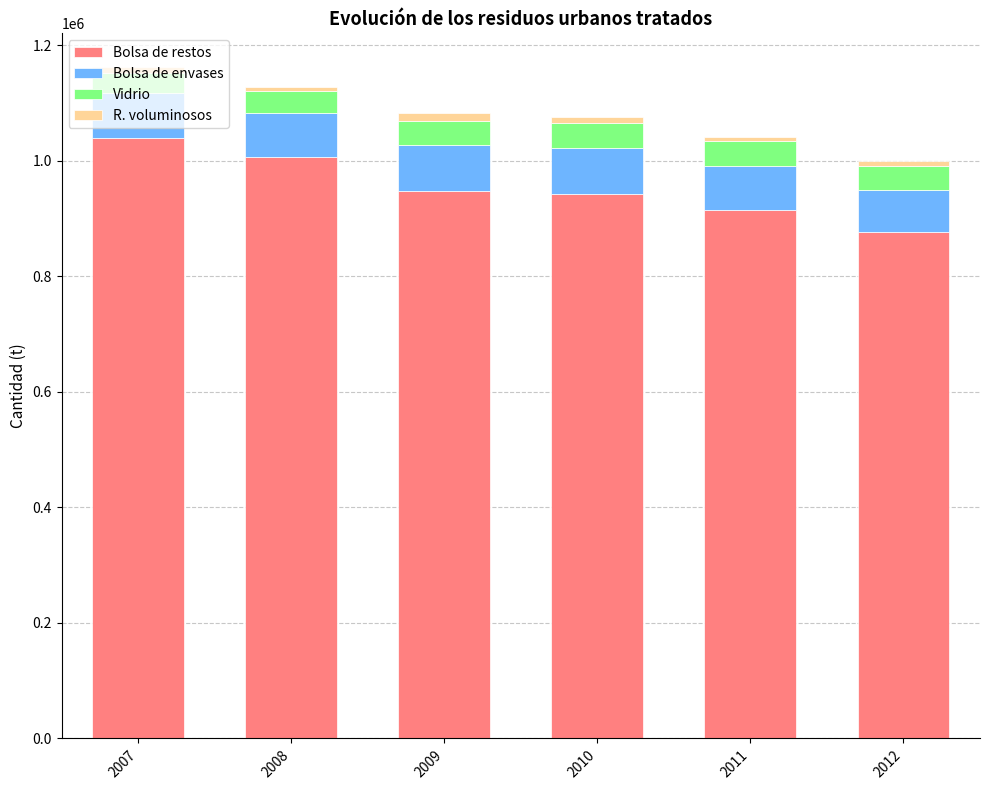

What is the minimum value for Bolsa de restos?

876542.0